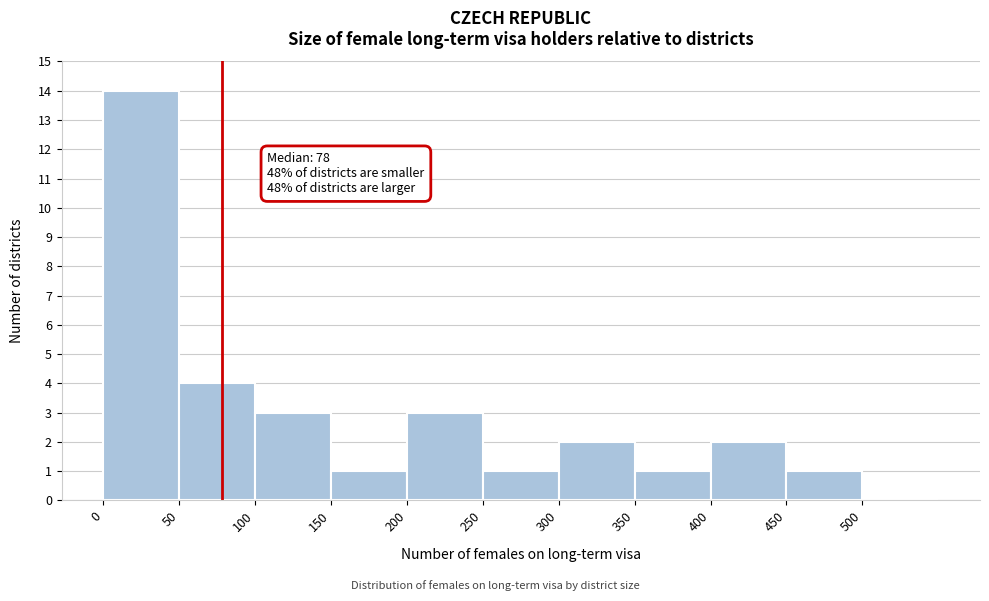

Which range on the x-axis has the tallest bar?

0 to 50